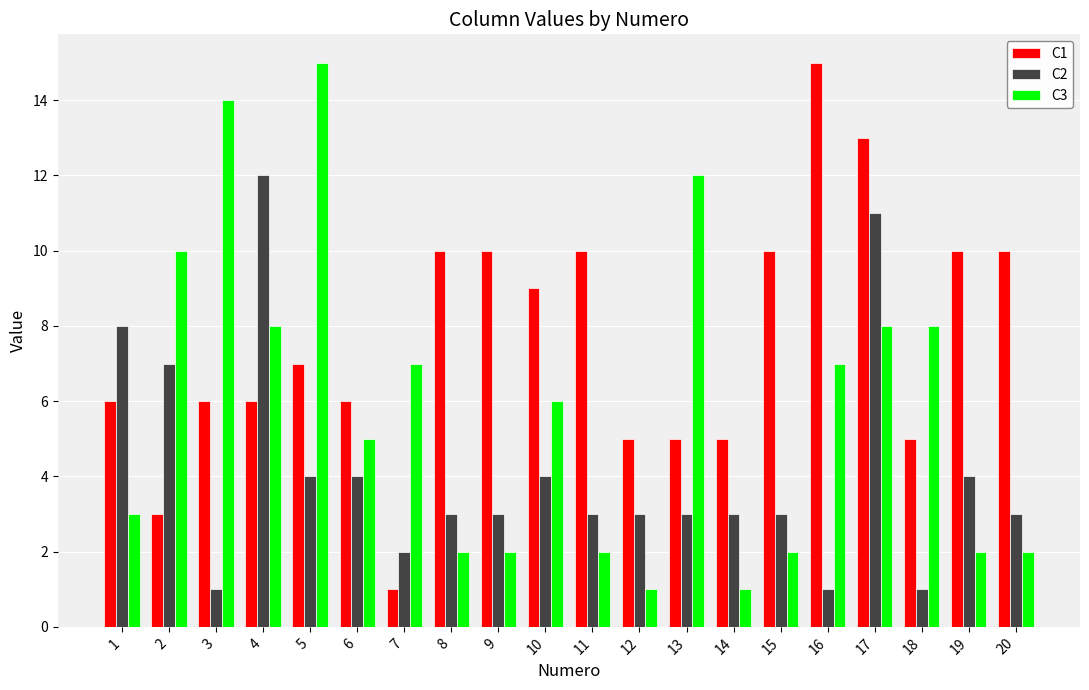

How many data points in C1 are less than 7?

10